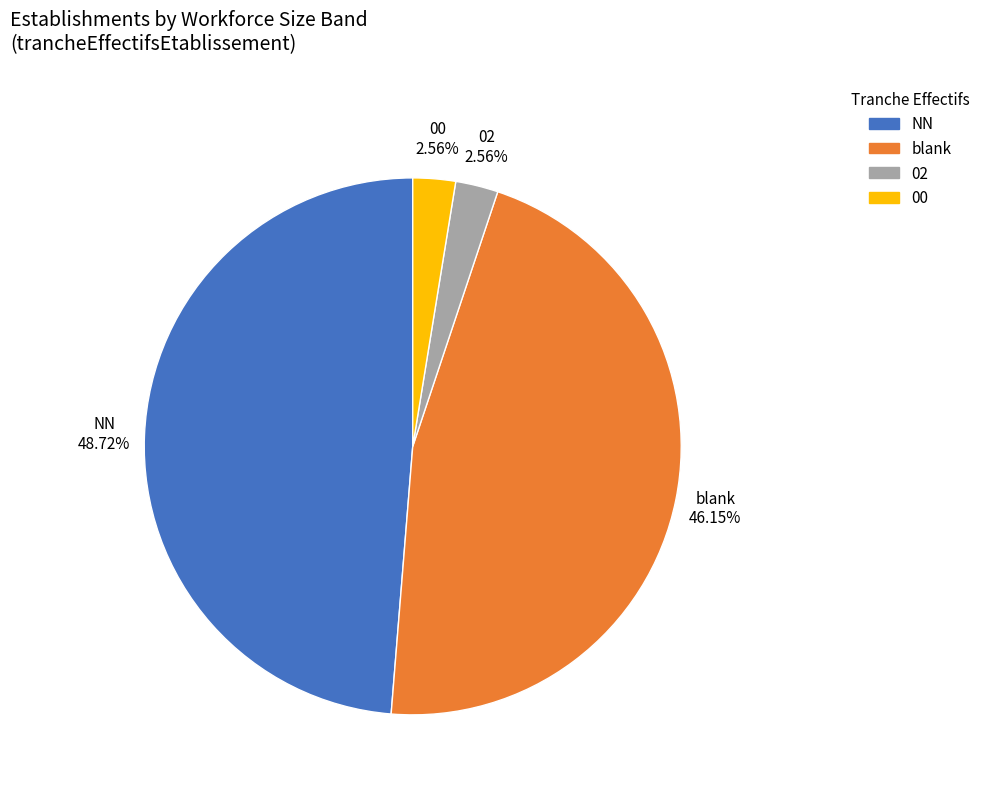

Is there a majority slice in this chart?

No